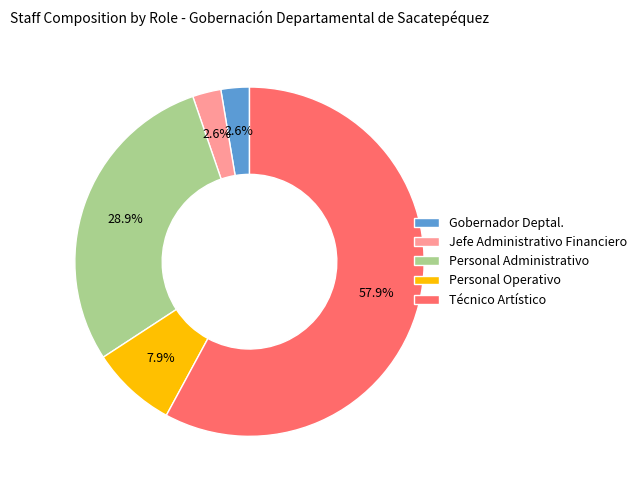

Between Personal Operativo and Jefe Administrativo Financiero, which is larger?

Personal Operativo